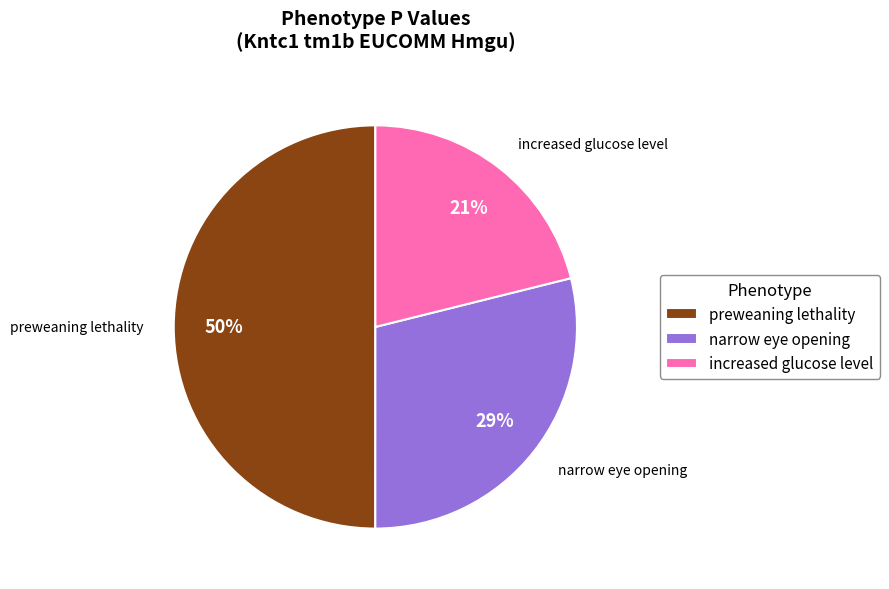

What is the smallest slice in the pie chart?

increased glucose level